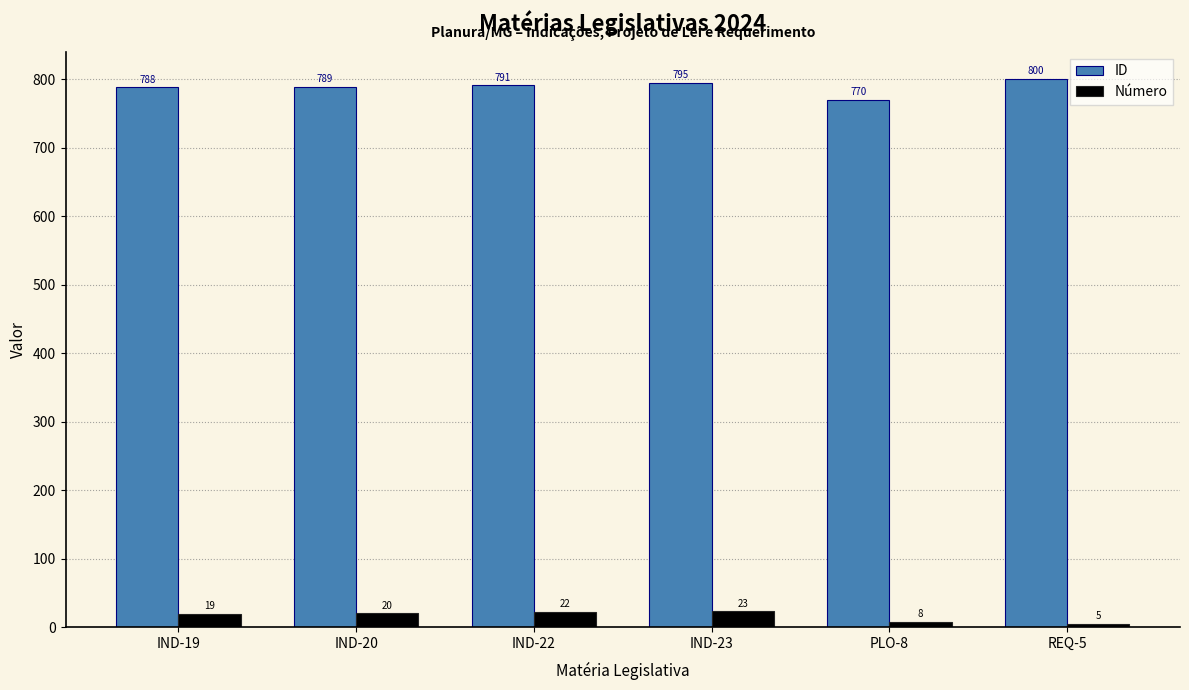

How many values in the Número series are below 20?

3